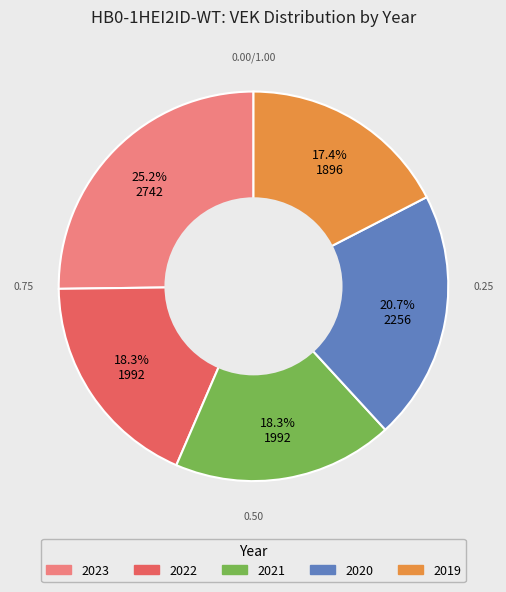

Which slice is the smallest?

2019